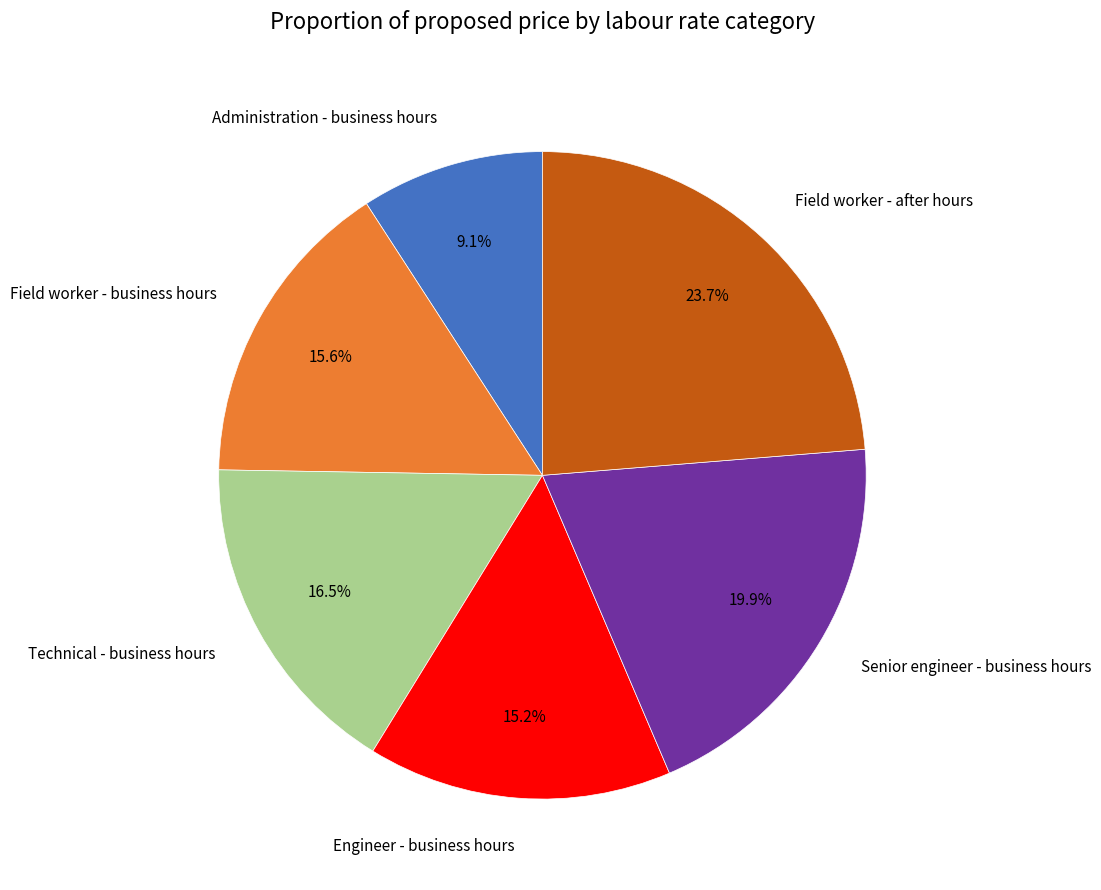

Is the sum of Administration - business hours and Field worker - after hours greater than half?

No